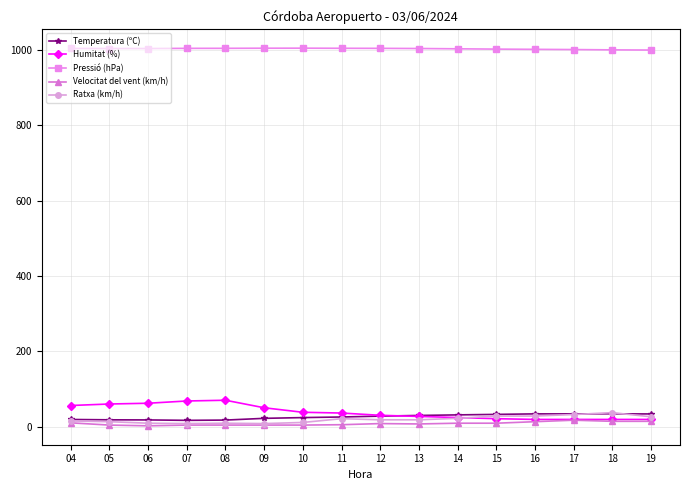

Which series has the largest range (max minus min)?

Humitat (%)